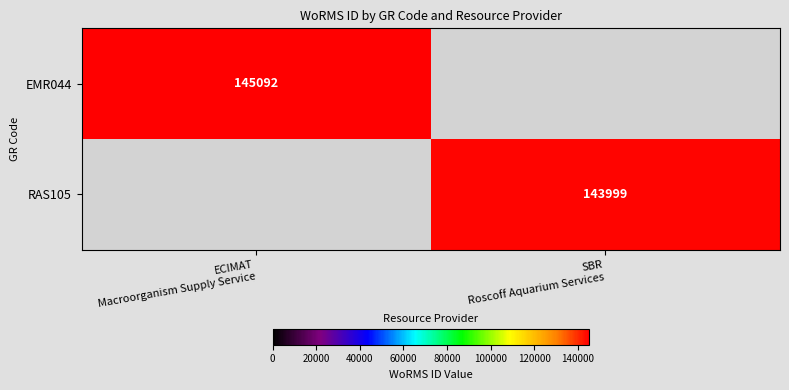

What is the sum of all RAS105 values?

143999